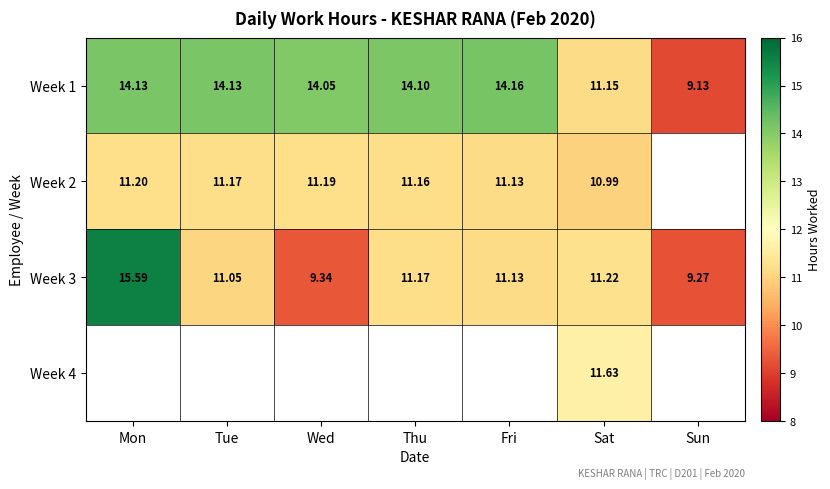

At which category is the sum across all series the highest?

Sat